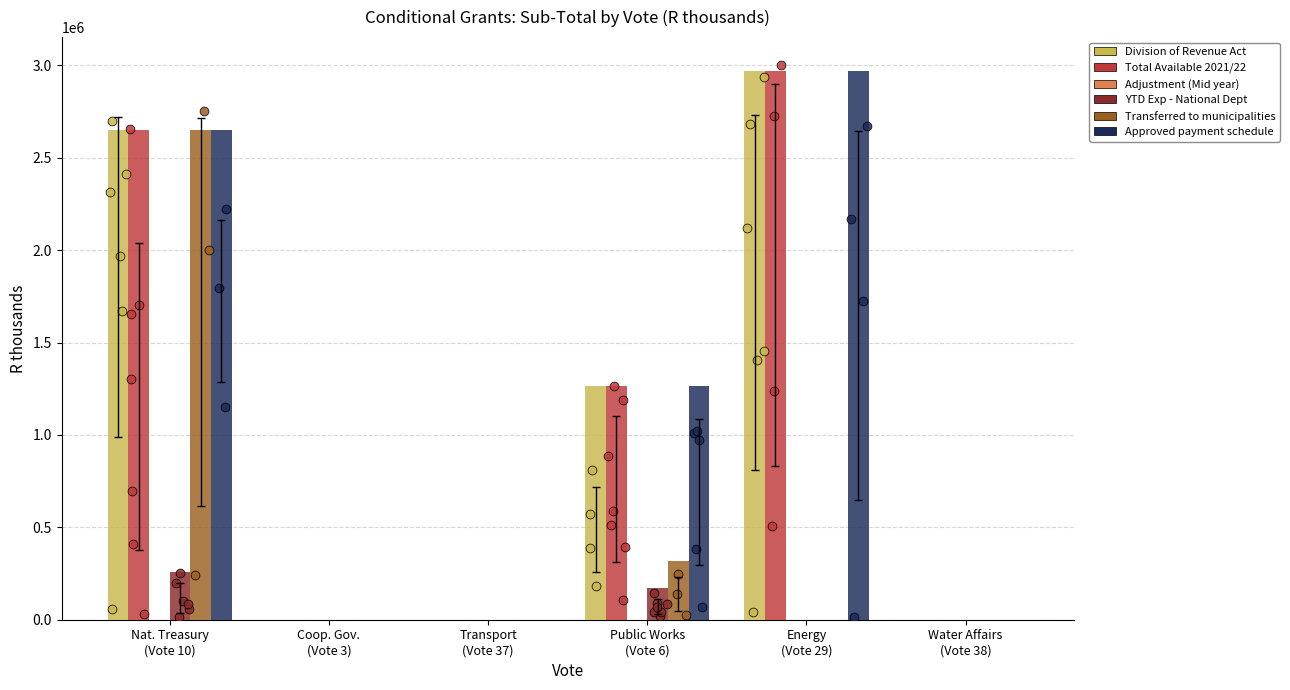

What are all the series names shown in the legend?

Division of Revenue Act, Total Available 2021/22, Adjustment (Mid year), YTD Exp - National Dept, Transferred to municipalities, Approved payment schedule